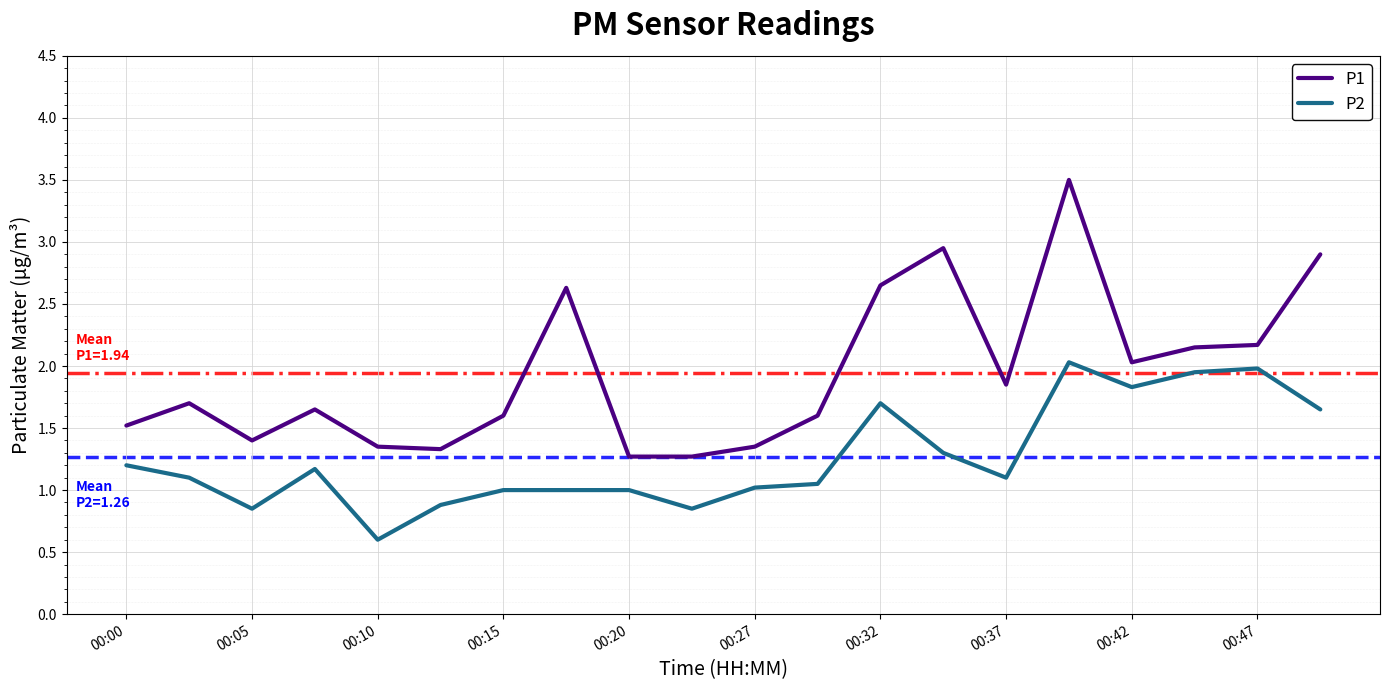

What is the difference between the maximum and minimum values in the P1 series?

2.2